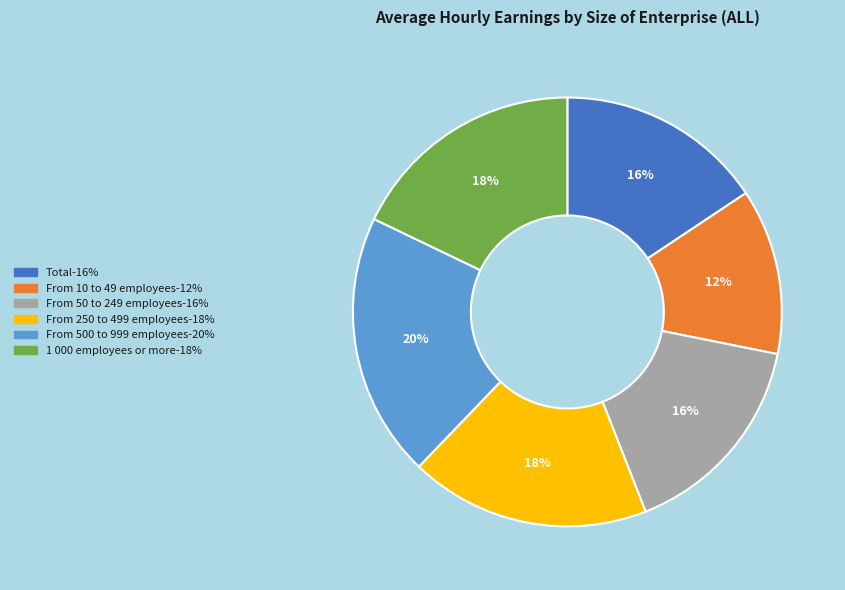

Which has a higher value, From 50 to 249 employees or 1 000 employees or more?

1 000 employees or more